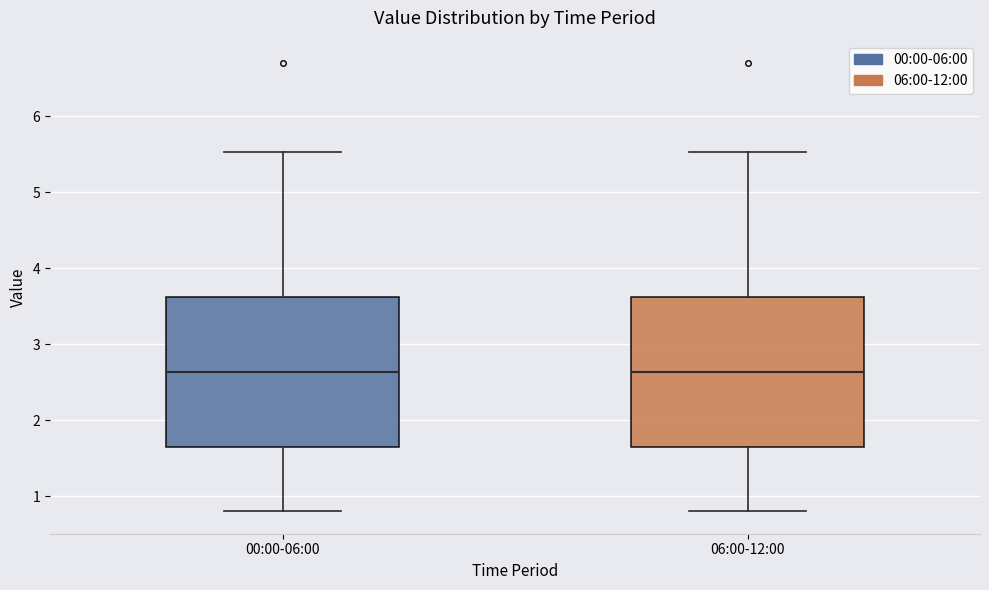

Where does the median line of the box for 00:00-06:00 sit on the y-axis? The values are not printed on the chart, so give them approximately, as read against the axis.

2.6